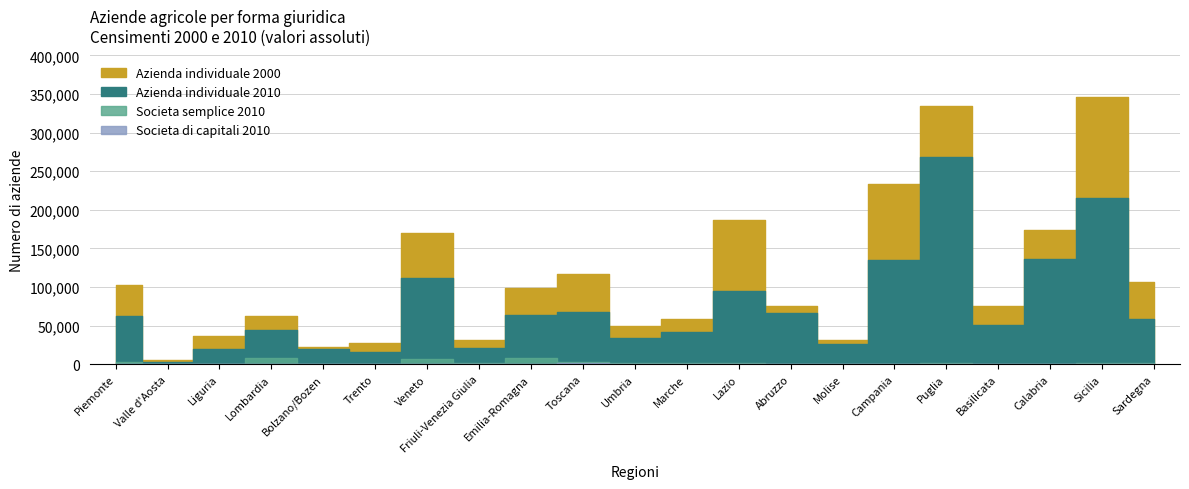

What is the sum of the Azienda individuale 2010 values at Liguria and Puglia?

288276